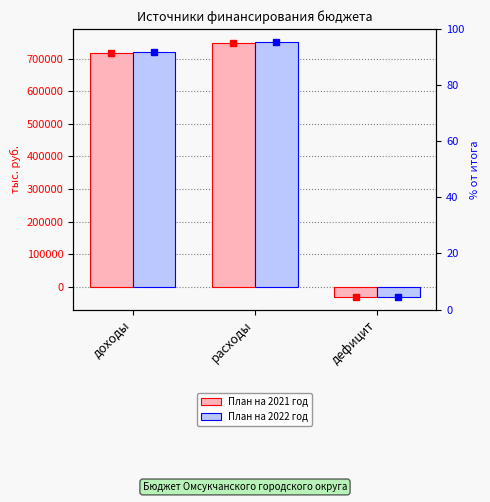

The План на 2021 год series shows -31023.4 at дефицит. True or false?

True